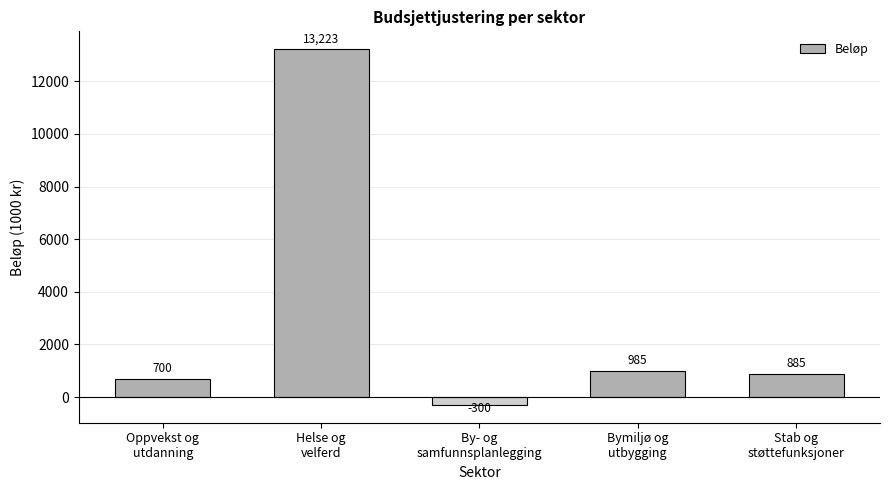

At which label does the data first exceed 885?

Helse og
velferd